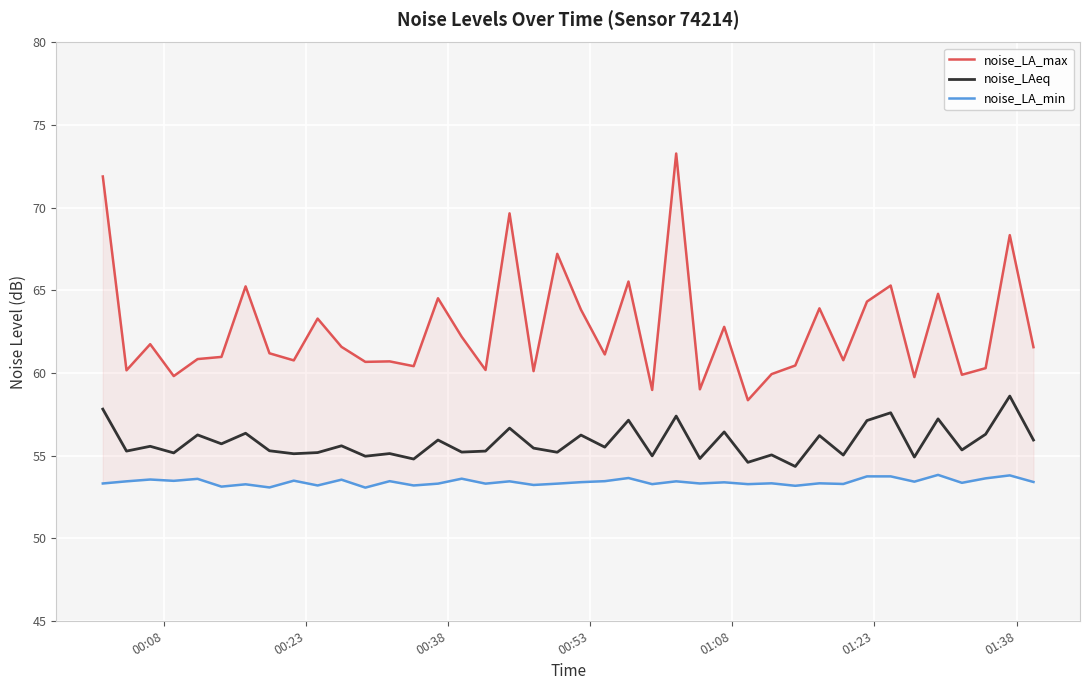

What is the maximum value for noise_LAeq?

58.6